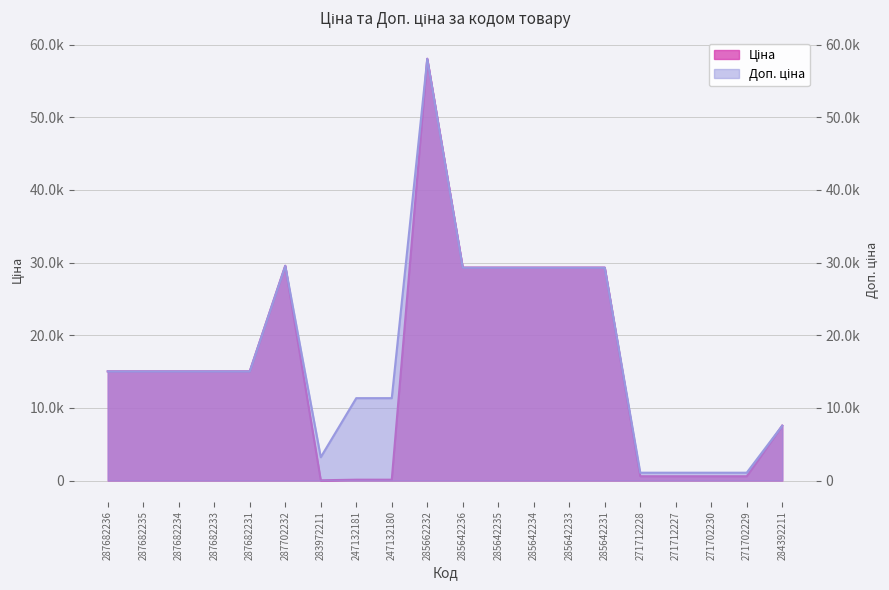

In Ціна, how many points are lower than both neighbors (excluding endpoints)?

1